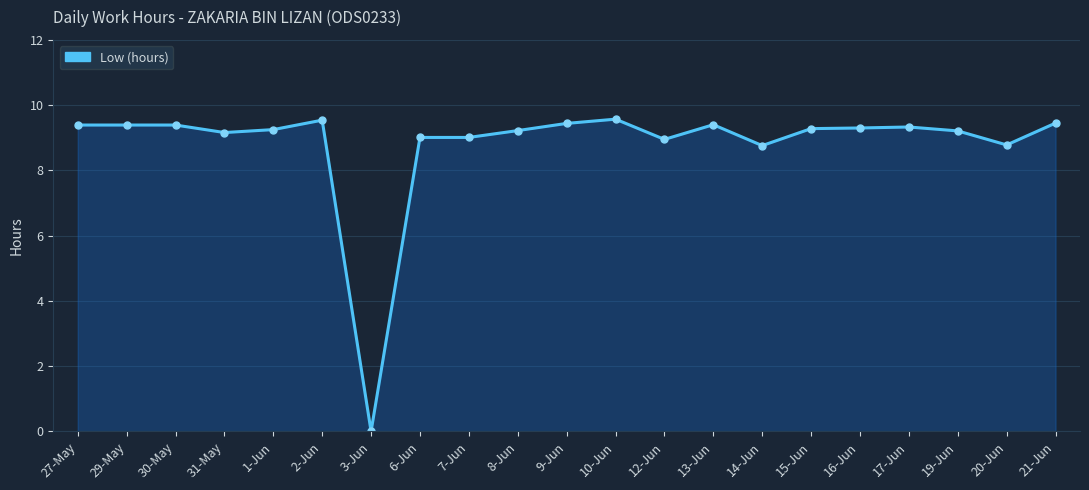

What position from the right is 29-May?

20